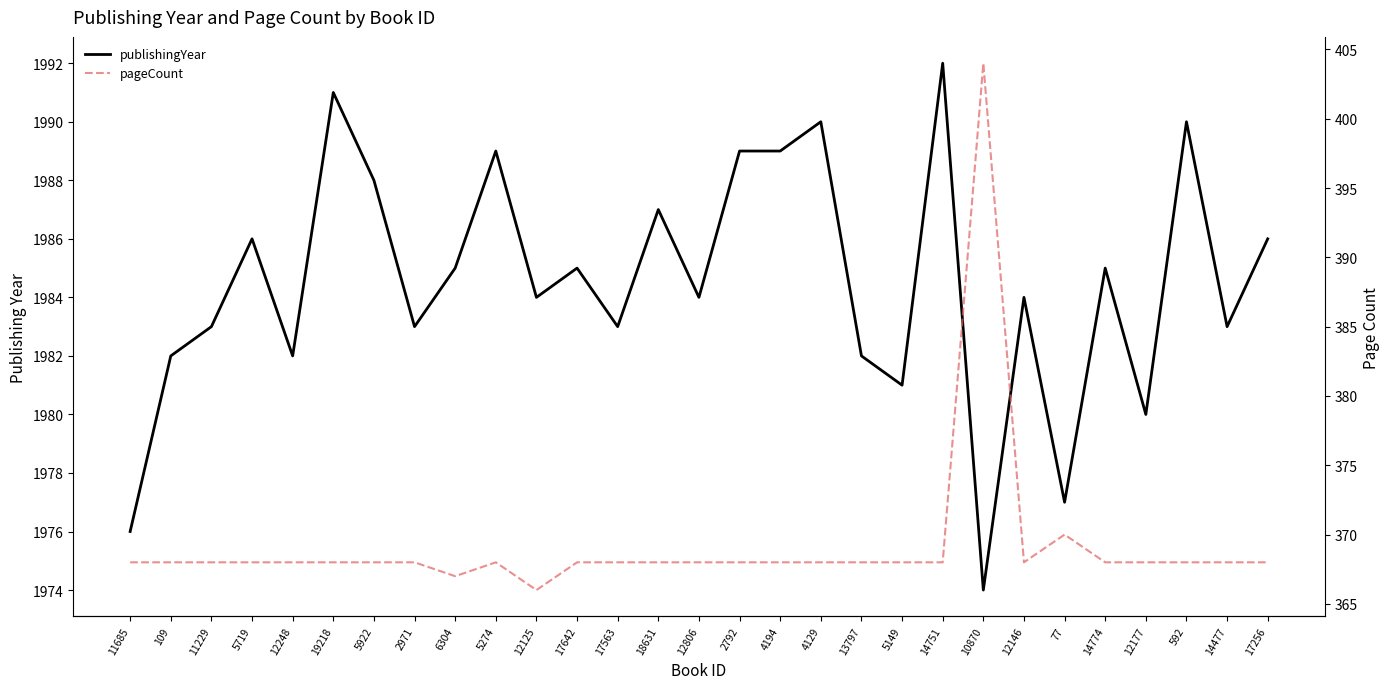

Reading left to right, list all the values displayed in this chart.

publishingYear: 1976	1982	1983	1986	1982	1991	1988	1983	1985	1989	1984	1985	1983	1987	1984	1989	1989	1990	1982	1981	1992	1974	1984	1977	1985	1980	1990	1983	1986
pageCount: 368	368	368	368	368	368	368	368	367	368	366	368	368	368	368	368	368	368	368	368	368	404	368	370	368	368	368	368	368